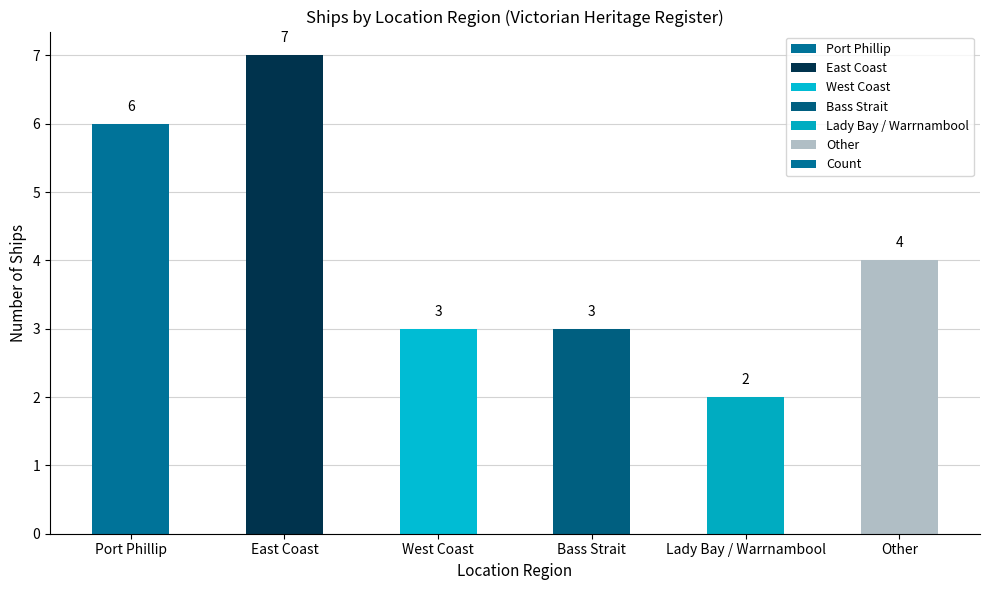

How many data points does each series have?

6